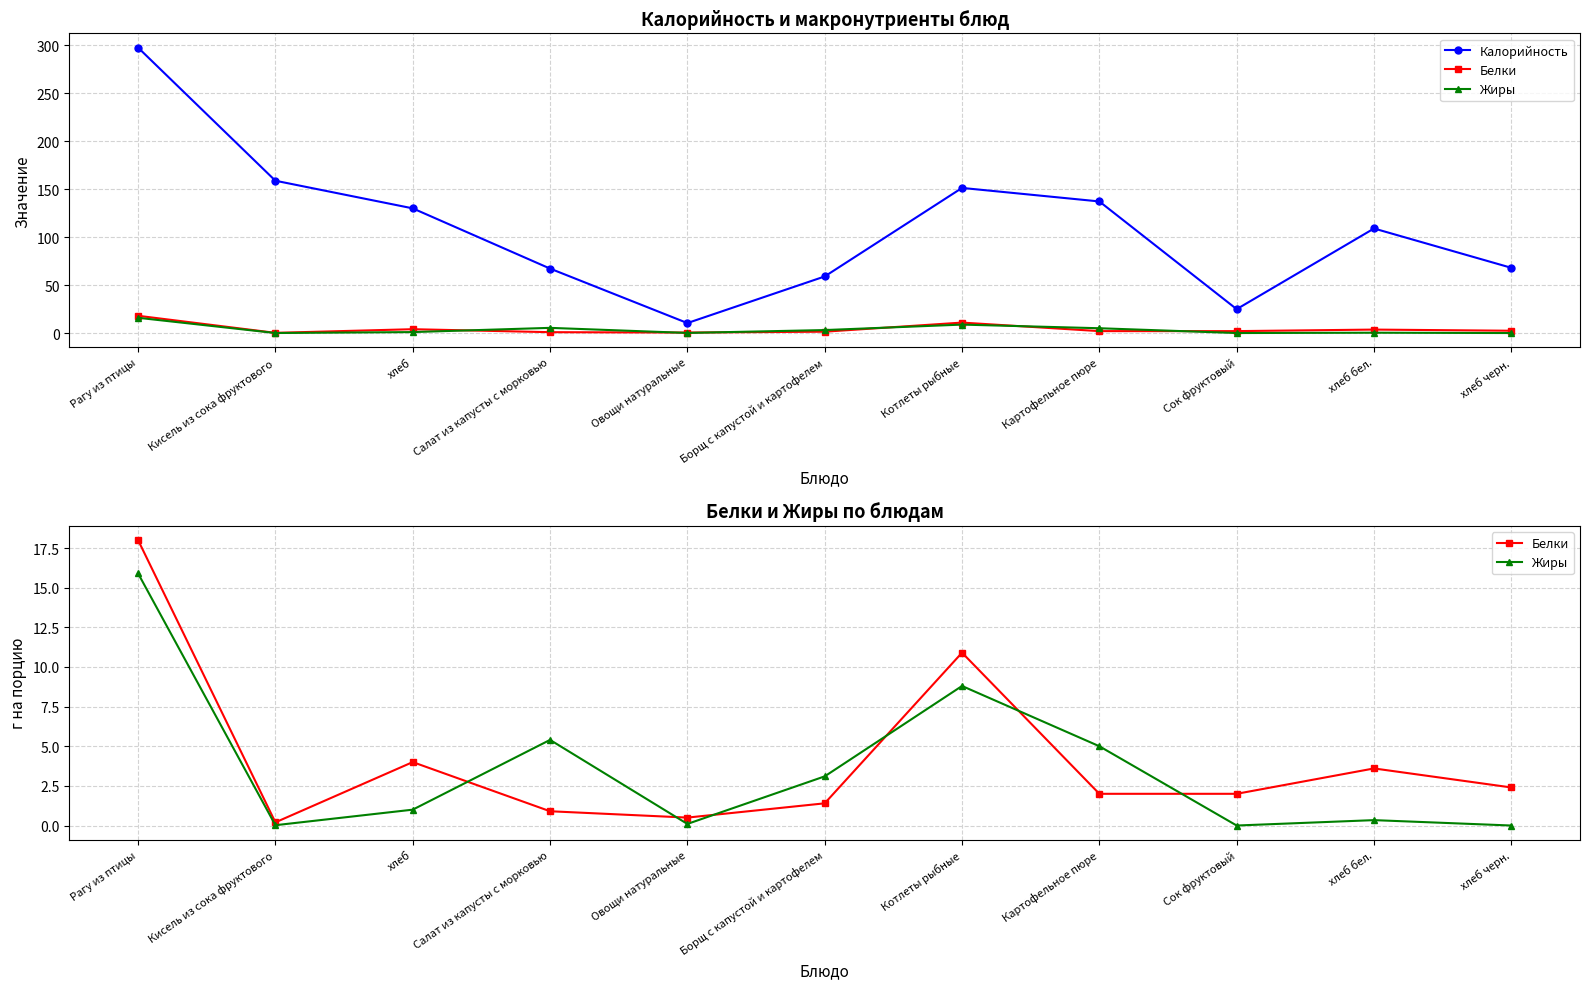

Reading right to left, what are all the values shown in this chart?

Калорийность: хлеб черн.=68.0	хлеб бел.=109.0	Сок фруктовый=24.9	Картофельное пюре=137.2	Котлеты рыбные=151.3	Борщ с капустой и картофелем=59.0	Овощи натуральные=10.4	Салат из капусты с морковью=67.2	хлеб=130.0	Кисель из сока фруктового=158.8	Рагу из птицы=297.6
Белки: хлеб черн.=2.4	хлеб бел.=3.6	Сок фруктовый=2.0	Картофельное пюре=2.0	Котлеты рыбные=10.9	Борщ с капустой и картофелем=1.4	Овощи натуральные=0.5	Салат из капусты с морковью=0.9	хлеб=4.0	Кисель из сока фруктового=0.2	Рагу из птицы=18.0
Жиры: хлеб черн.=0.0	хлеб бел.=0.3	Сок фруктовый=0.0	Картофельное пюре=5.0	Котлеты рыбные=8.8	Борщ с капустой и картофелем=3.1	Овощи натуральные=0.1	Салат из капусты с морковью=5.4	хлеб=1.0	Кисель из сока фруктового=0.0	Рагу из птицы=15.9